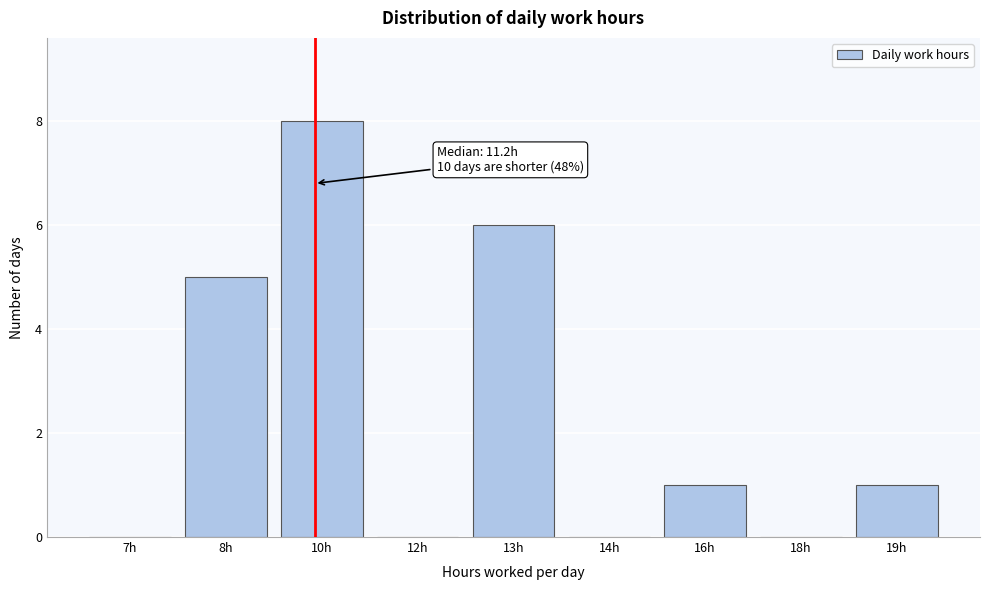

Reading left to right, transcribe all the data shown in this chart.

7h=0	8h=5	10h=8	12h=0	13h=6	14h=0	16h=1	18h=0	19h=1